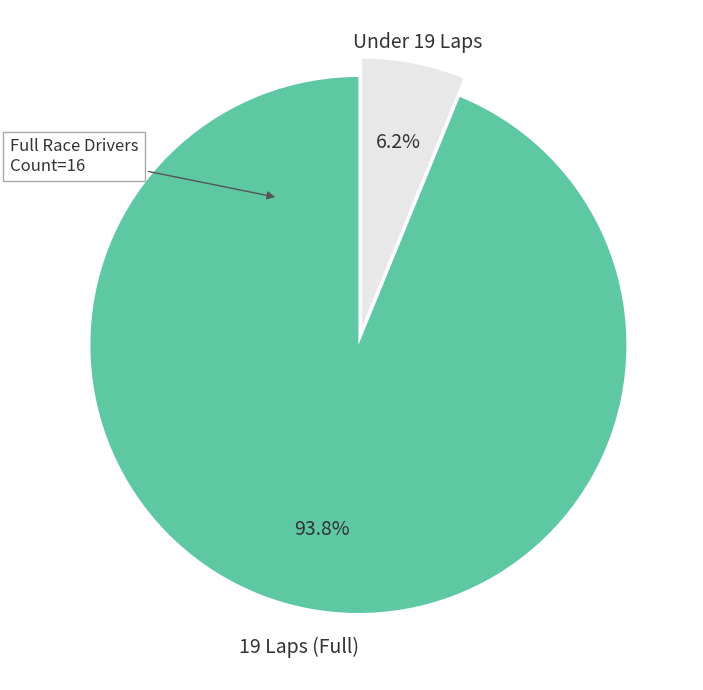

Between 19 Laps (Full) and Under 19 Laps, which is larger?

19 Laps (Full)